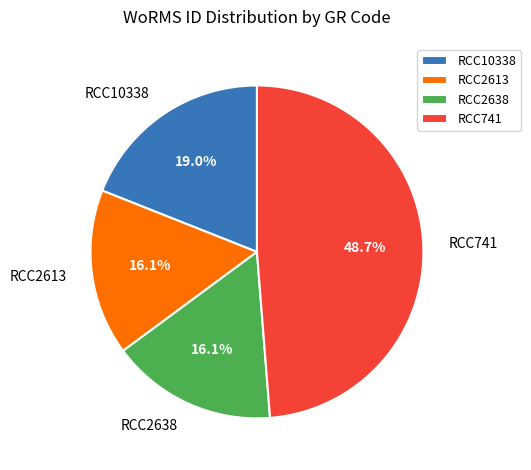

To the nearest percent, what is the combined percentage of RCC741 and RCC2613?

65%